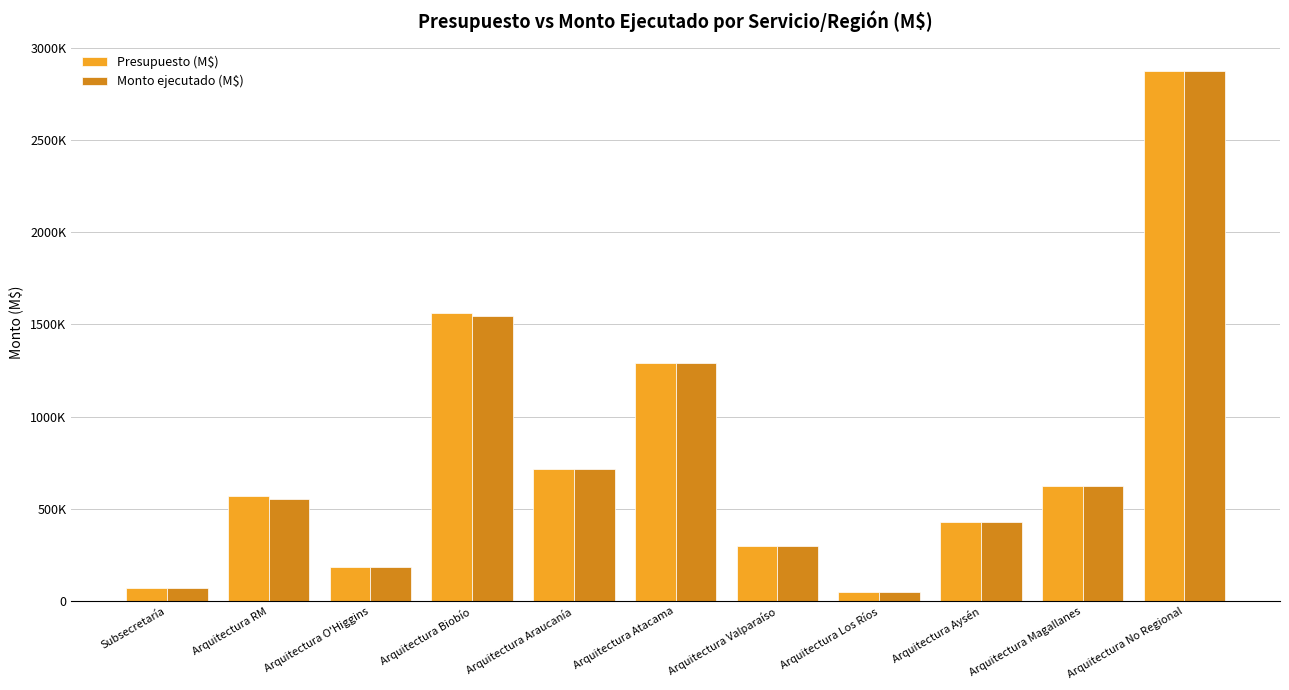

What is the spread (max minus min) of values at Arquitectura Biobío?

16558